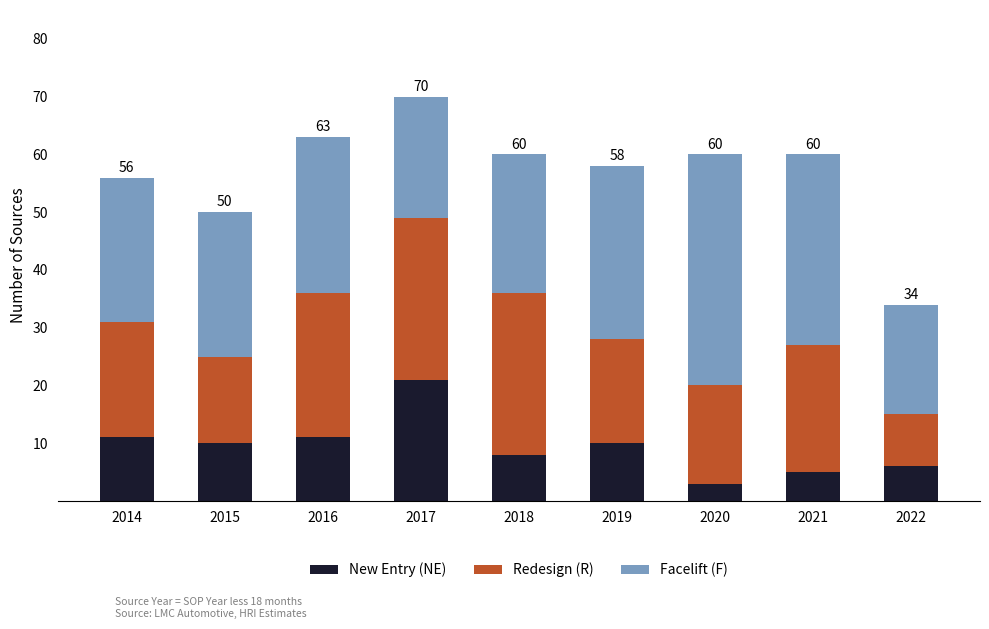

At which category is the sum across all series the highest?

2017